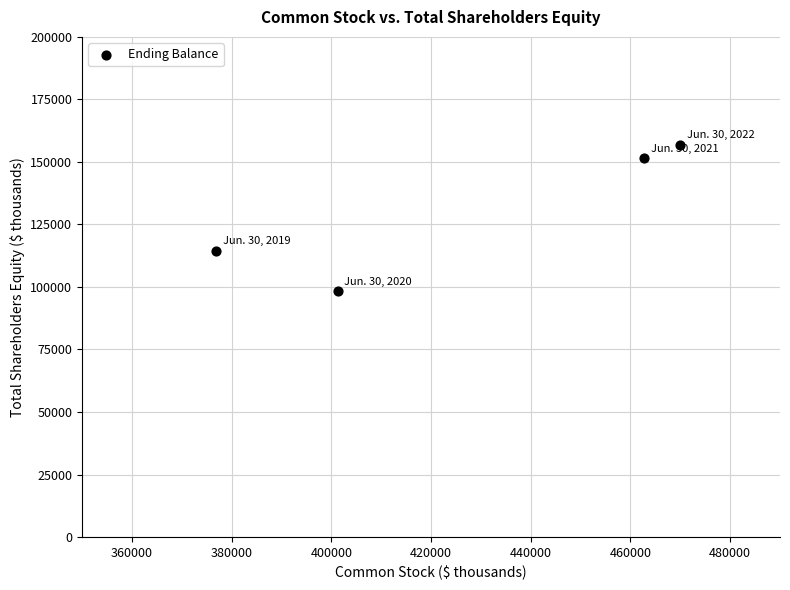

What Y value in the scatter plot is closest to 127524?

114423